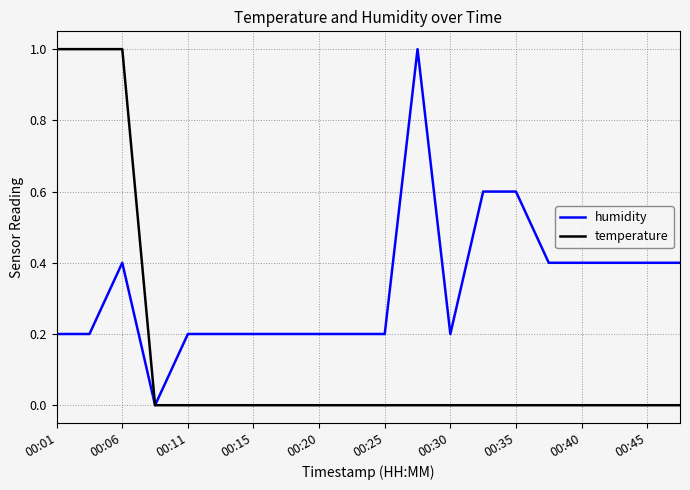

How many values in the humidity series exceed 0?

19